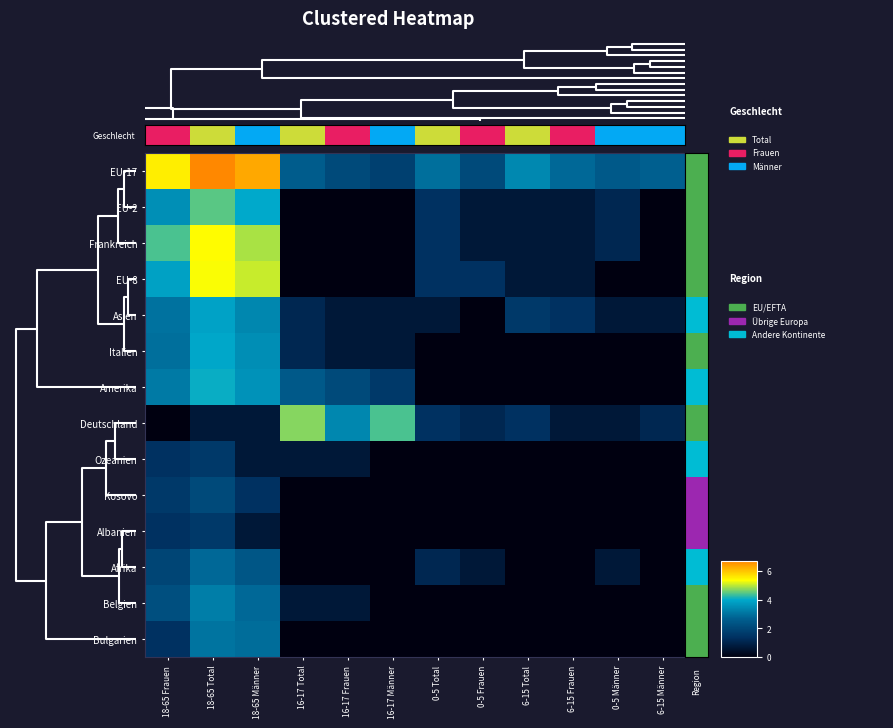

At how many categories does at least one series exceed 4?

5